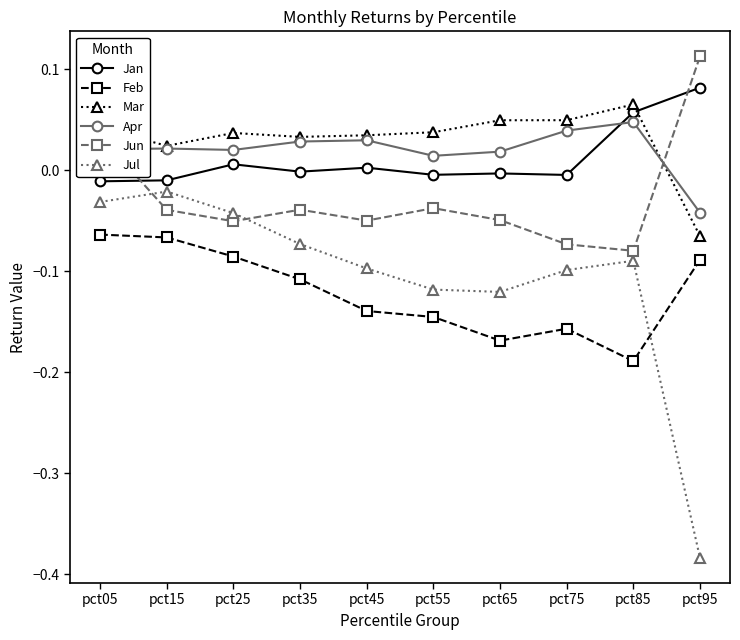

In Apr, how many points are lower than both neighbors (excluding endpoints)?

2